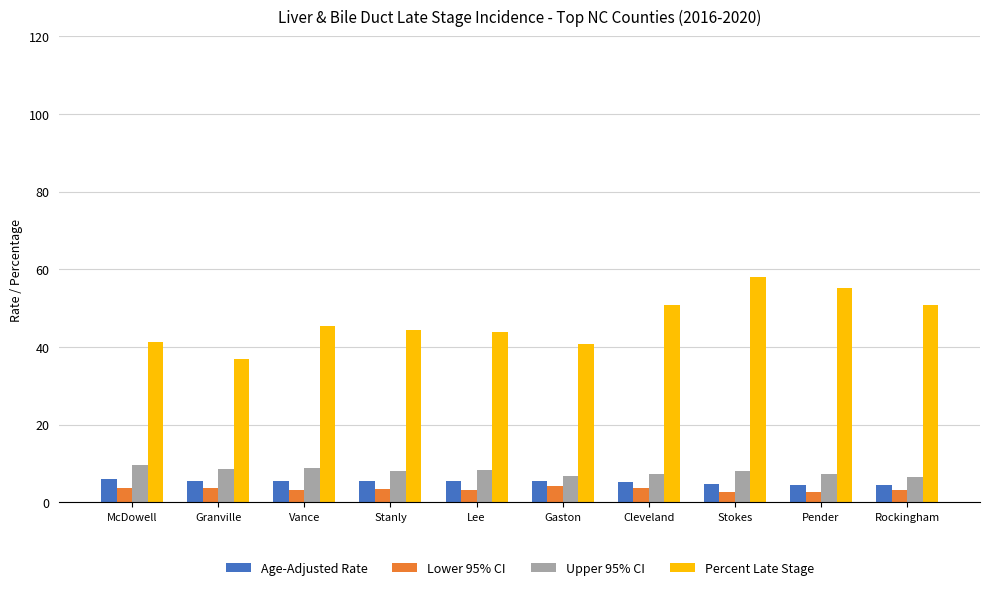

What is the approximate value of Upper 95% CI at Pender?

7.4